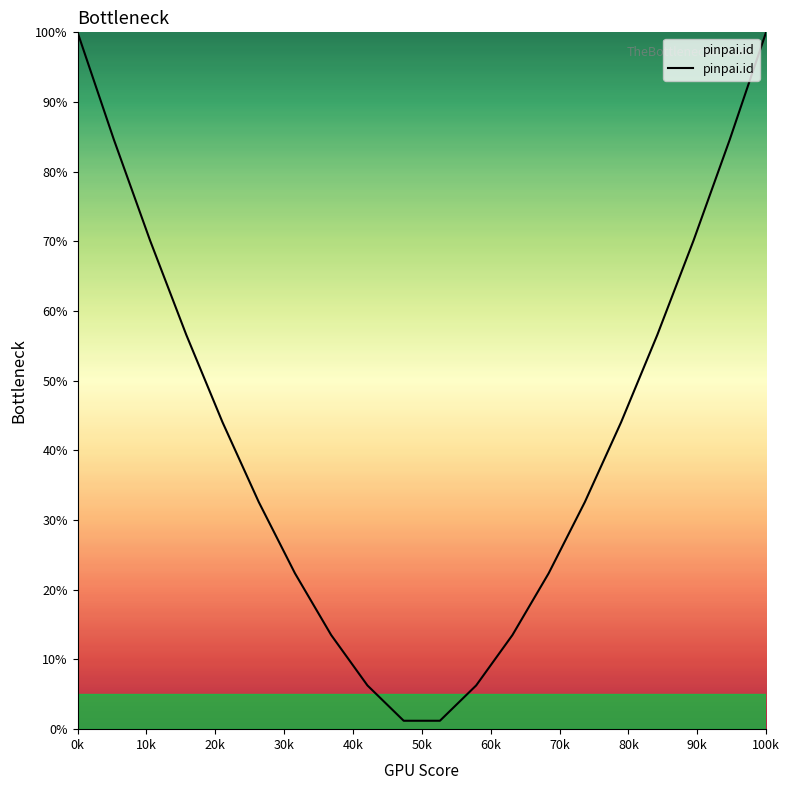

What is the greatest value displayed?

100.0